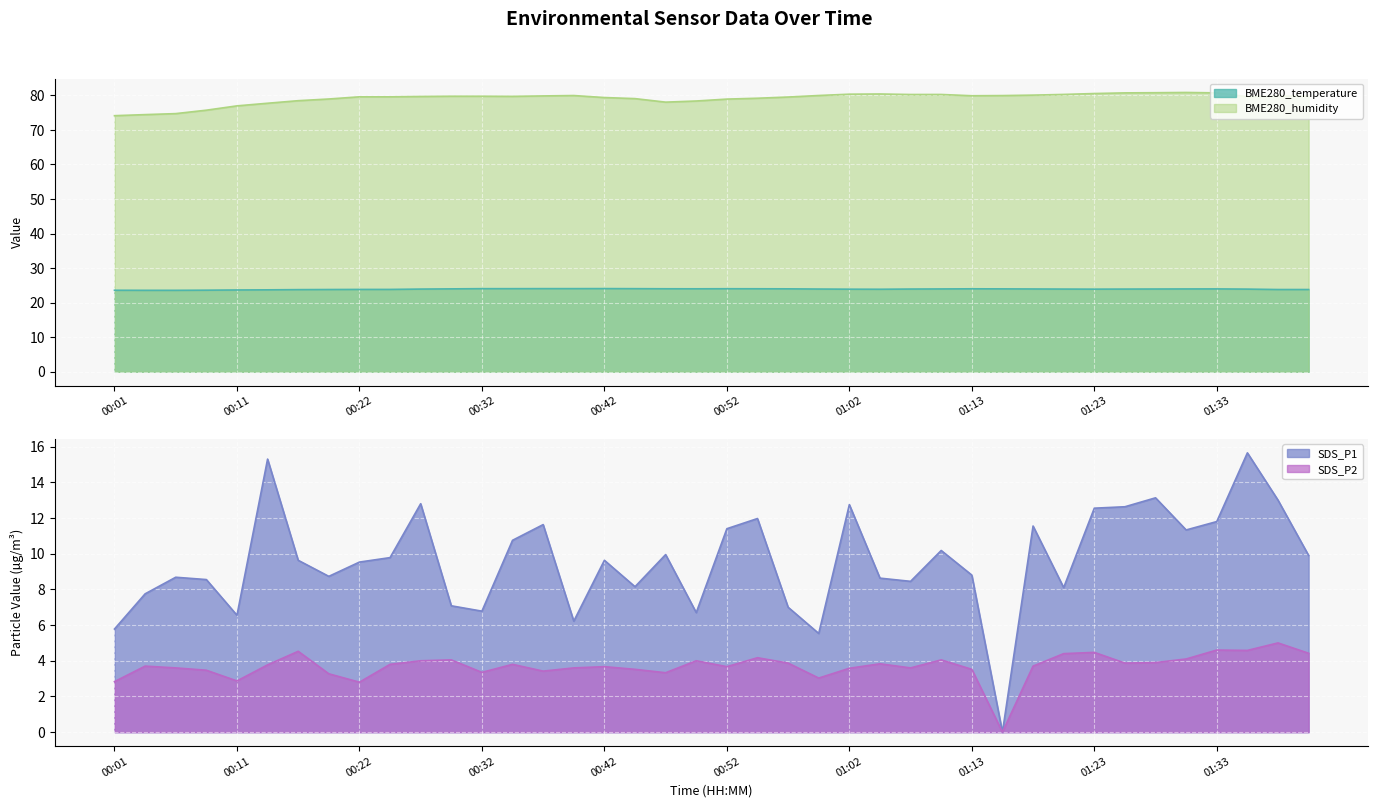

True or false: BME280_humidity has more than 0 points higher than both neighbors.

True